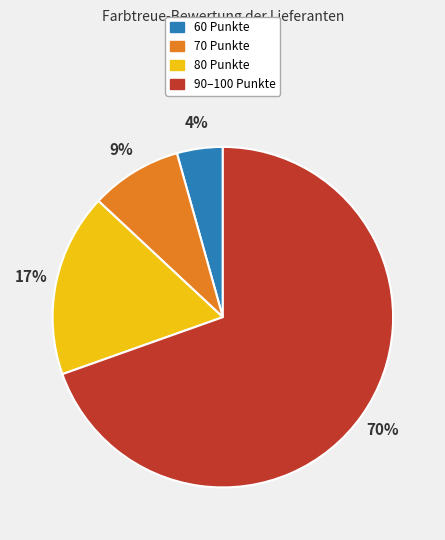

To the nearest percent, what is the average slice percentage?

25%